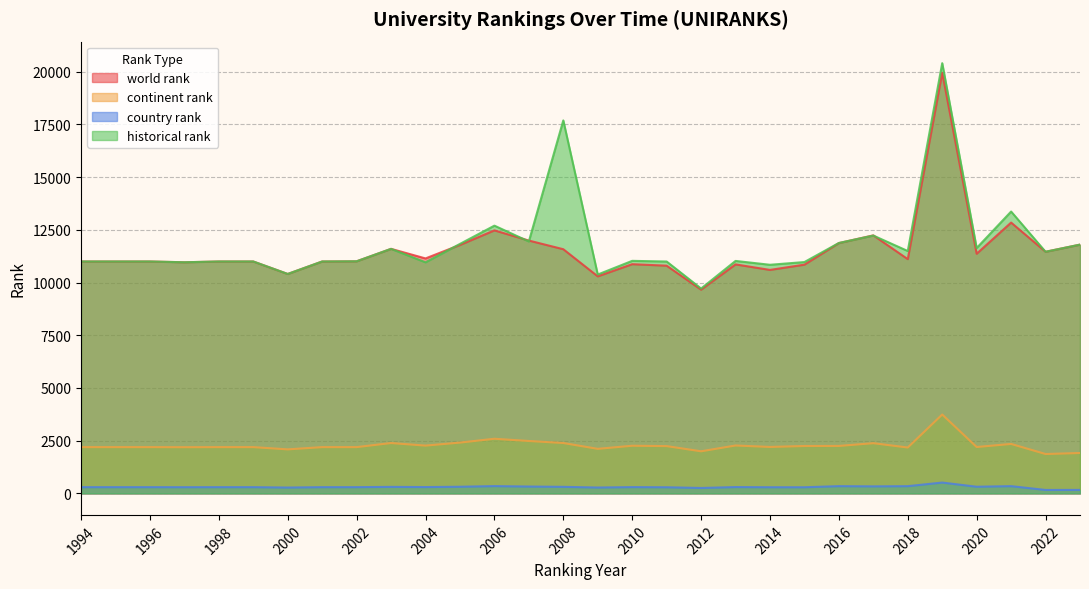

Is it true that country rank equals 455.4 at 2008?

False